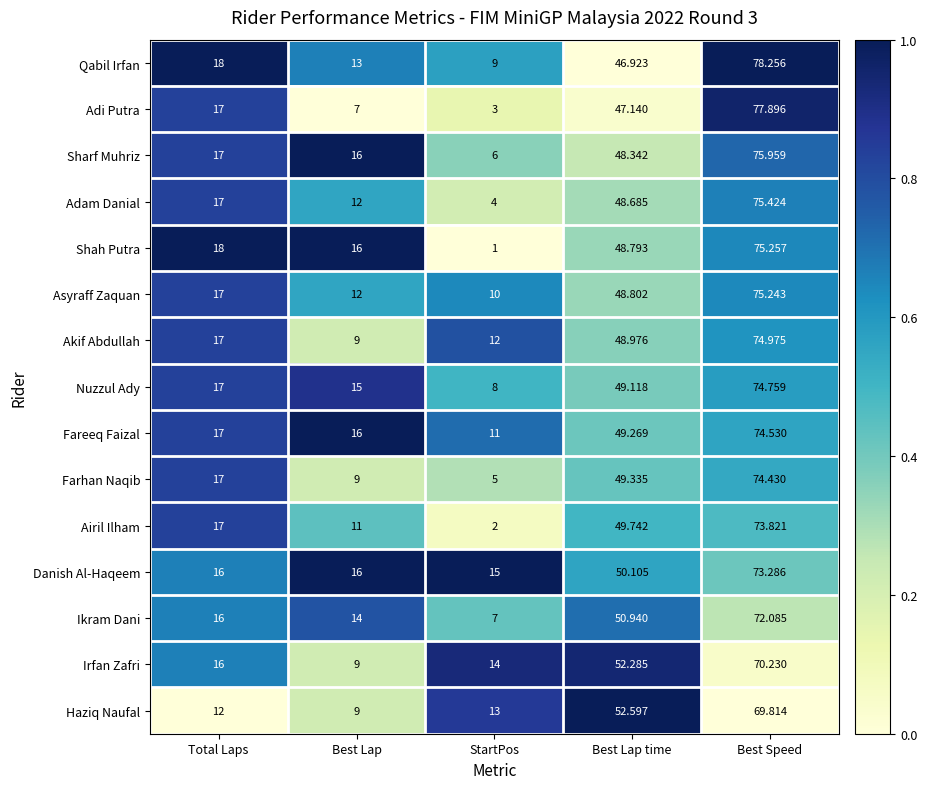

What is the spread (max minus min) of values at StartPos?

14.0